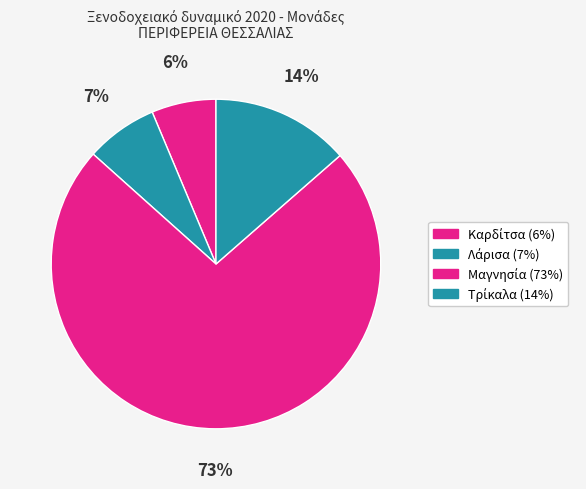

How many segments does this pie chart have?

4